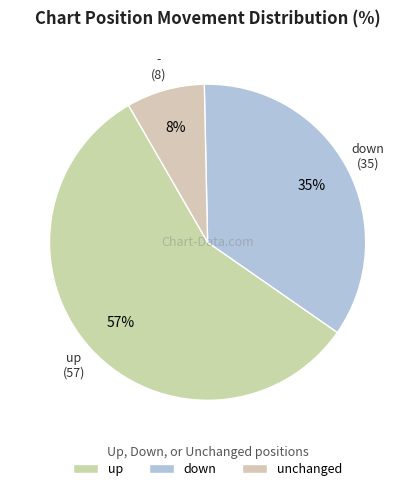

Between up and down, which is larger?

up